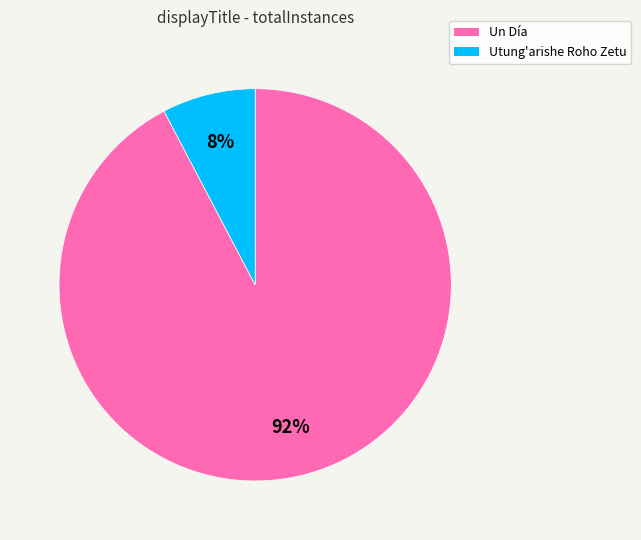

Is the sum of Utung'arishe Roho Zetu and Un Día greater than half?

Yes